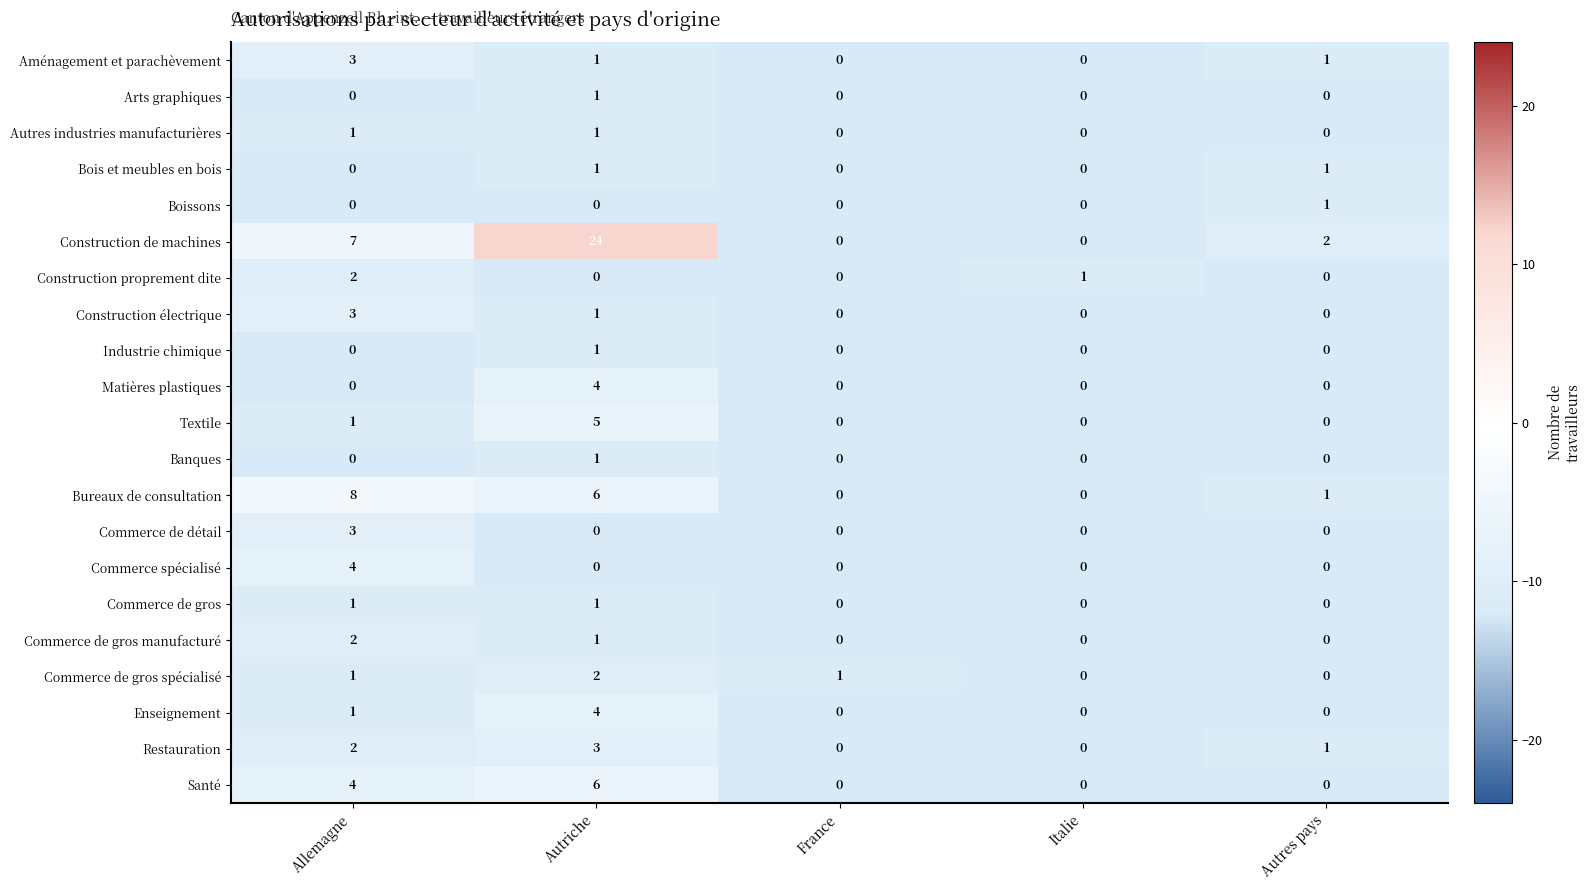

Which series changed the most between Italie and Autres pays?

Construction de machines